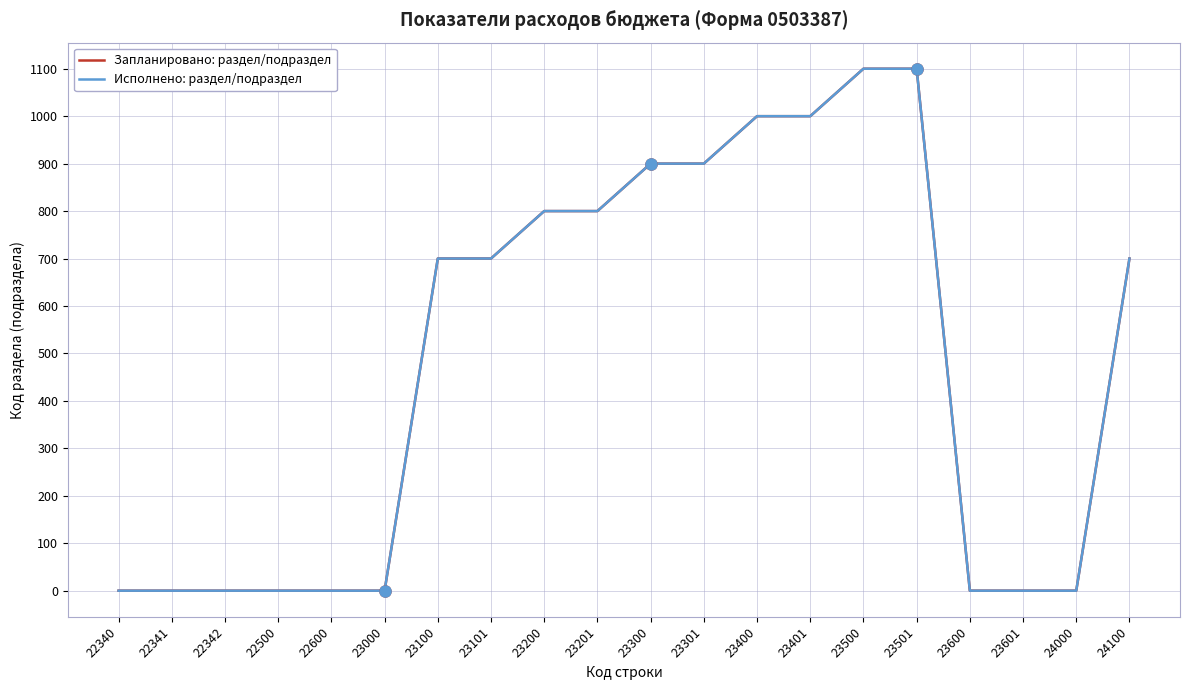

At which label is Исполнено: раздел/подраздел closest to 550?

23100